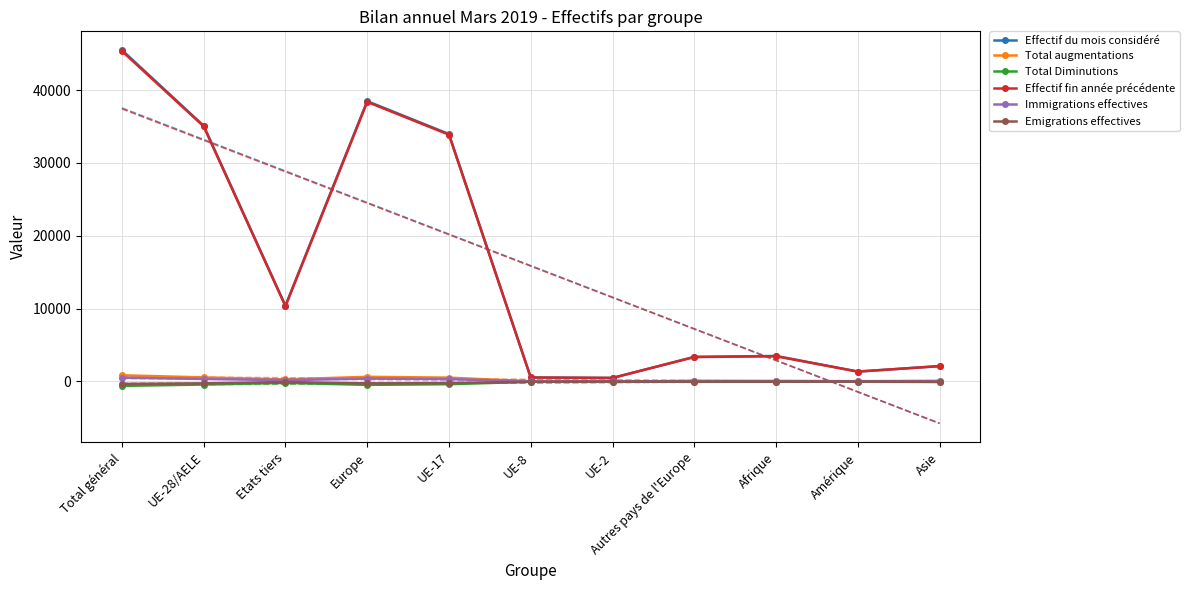

How many distinct data groups are displayed?

6